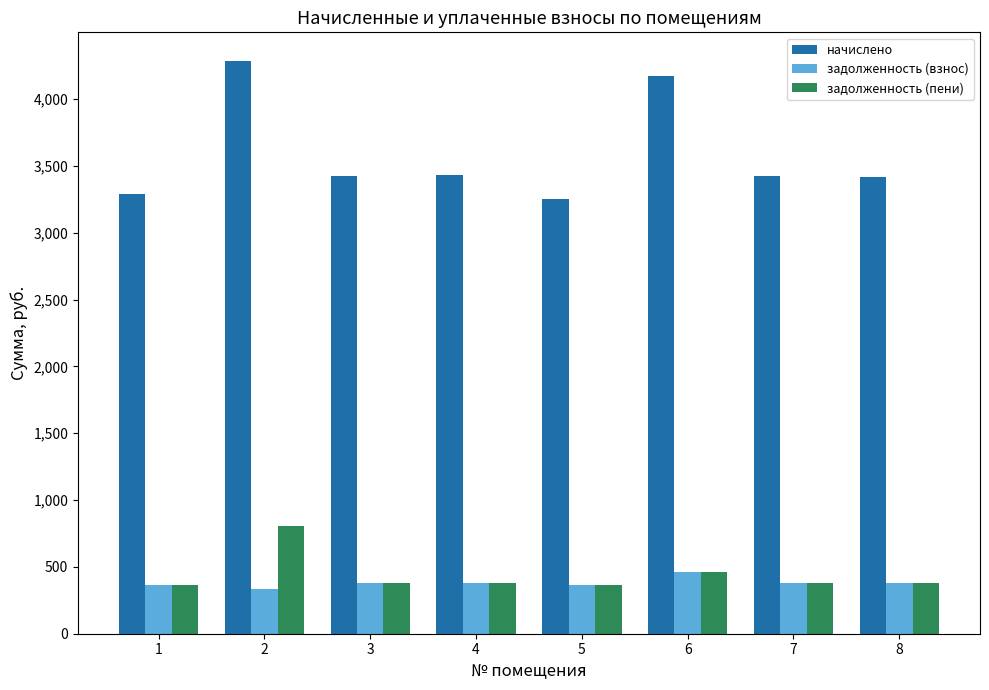

What is the difference between the highest and lowest values at 7?

3045.2